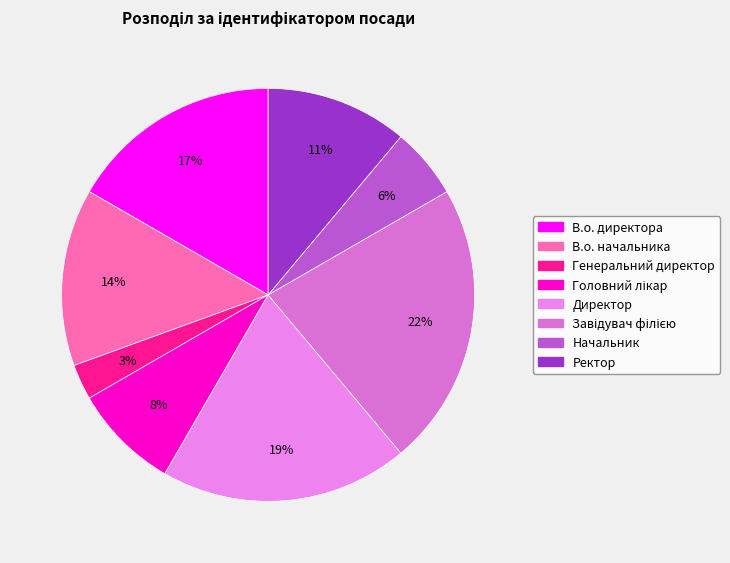

Combined, do Завідувач філією and Головний лікар account for over 50%?

No